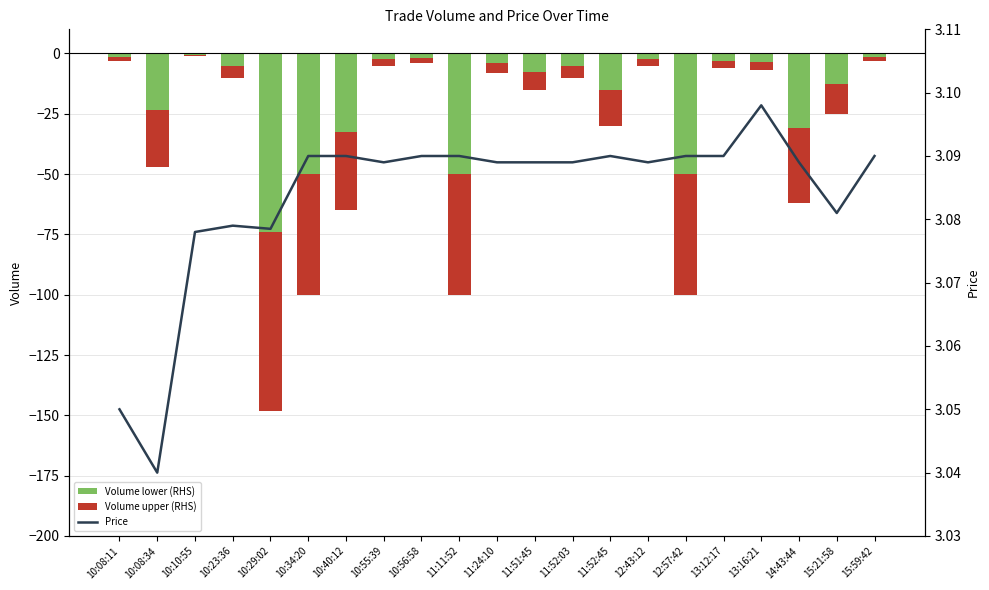

At which category is the sum across all series the highest?

10:10:55